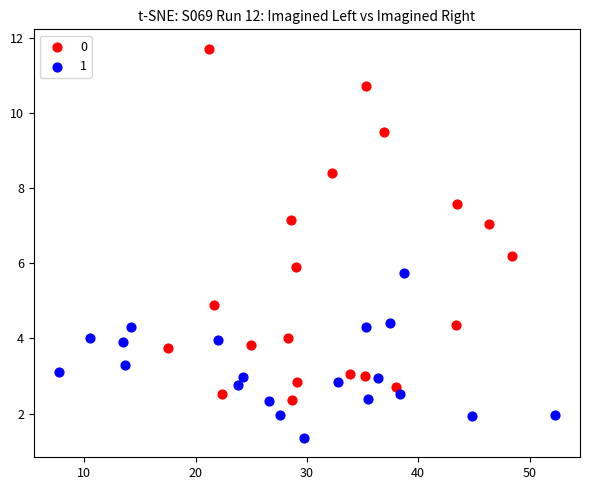

What are all the series names shown in the legend?

0, 1